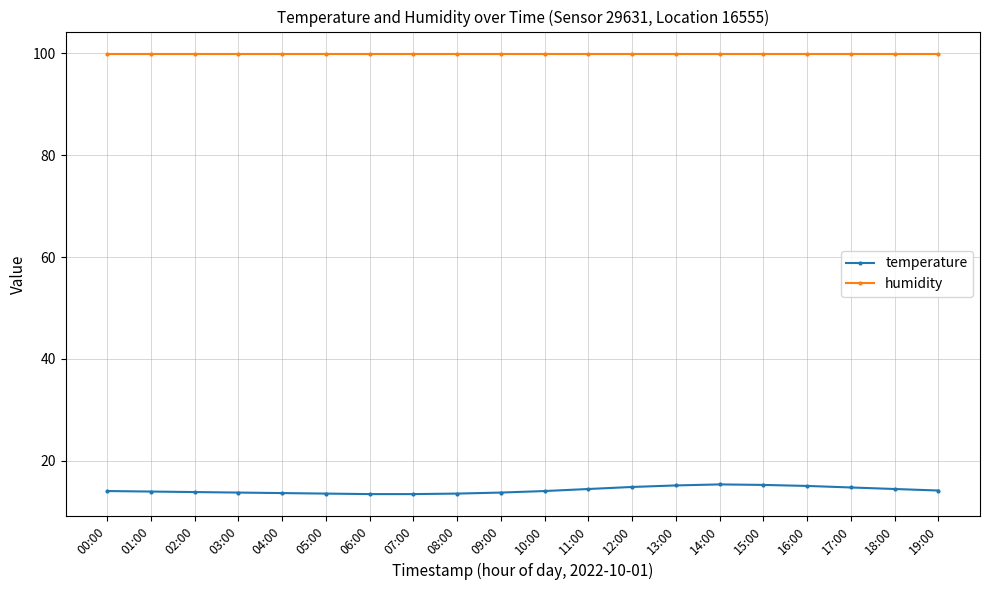

What are all the series names shown in the legend?

temperature, humidity